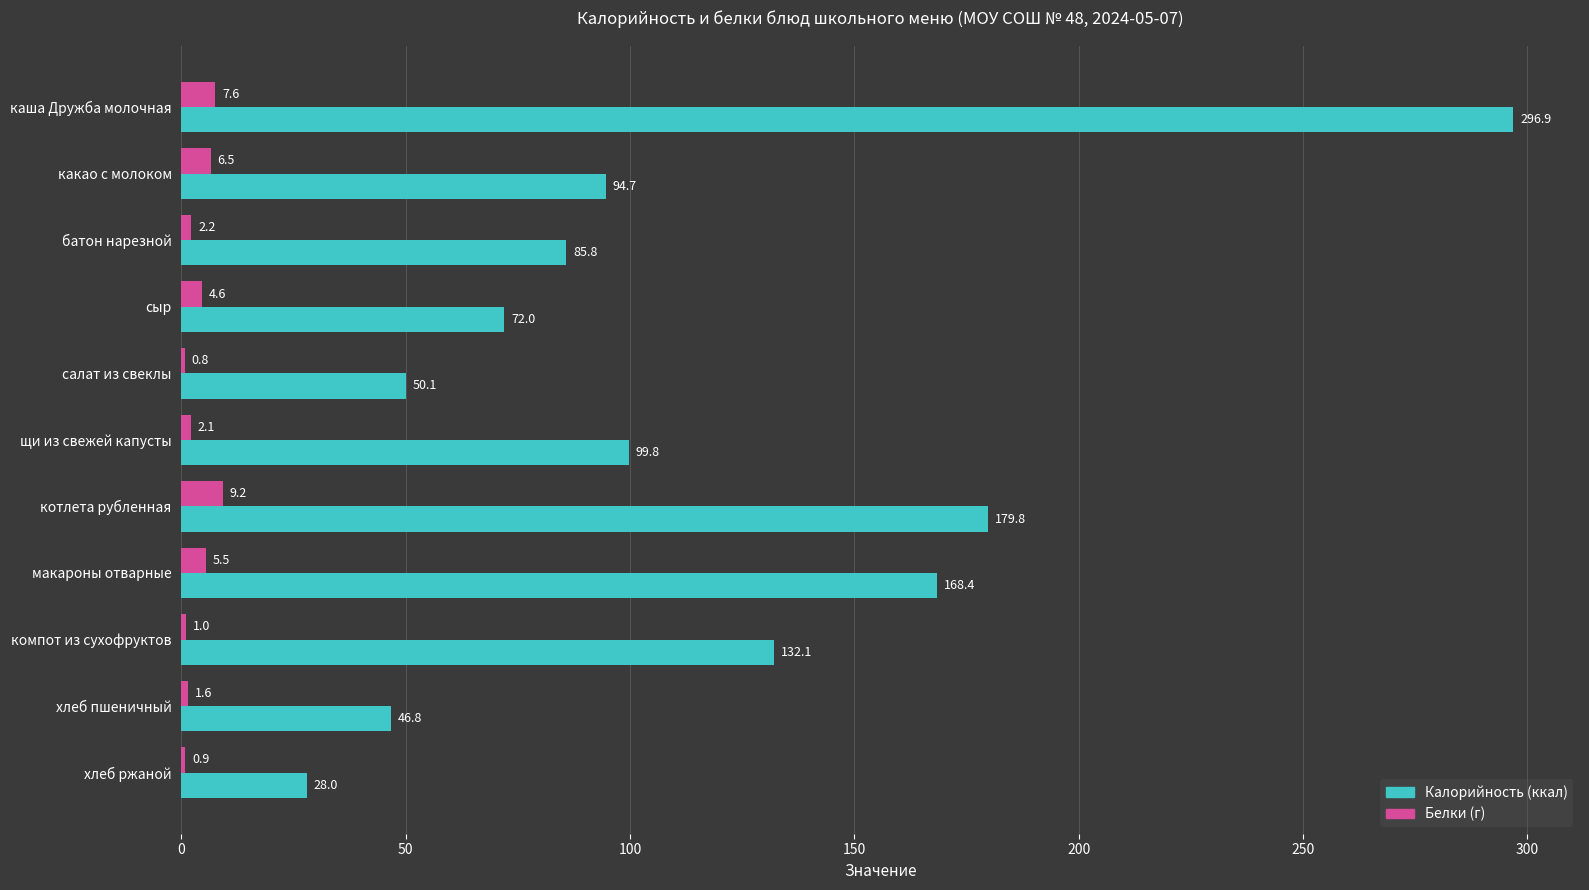

Which category has the highest value across all series?

каша Дружба молочная